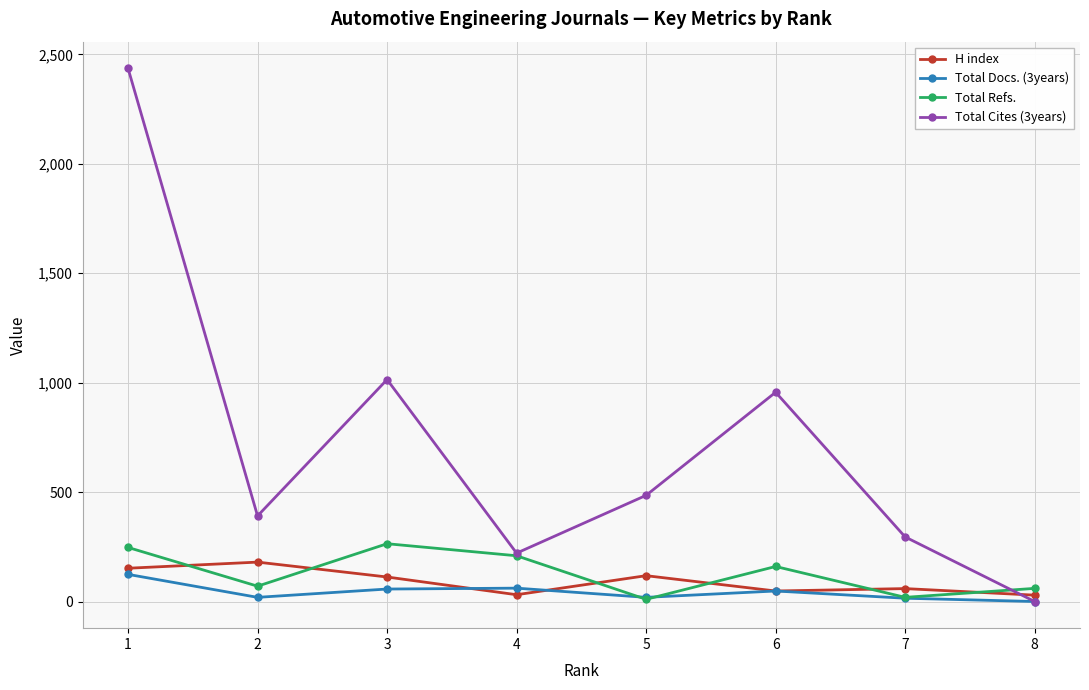

What is the sum of the Total Refs. values at 8 and 2?

130